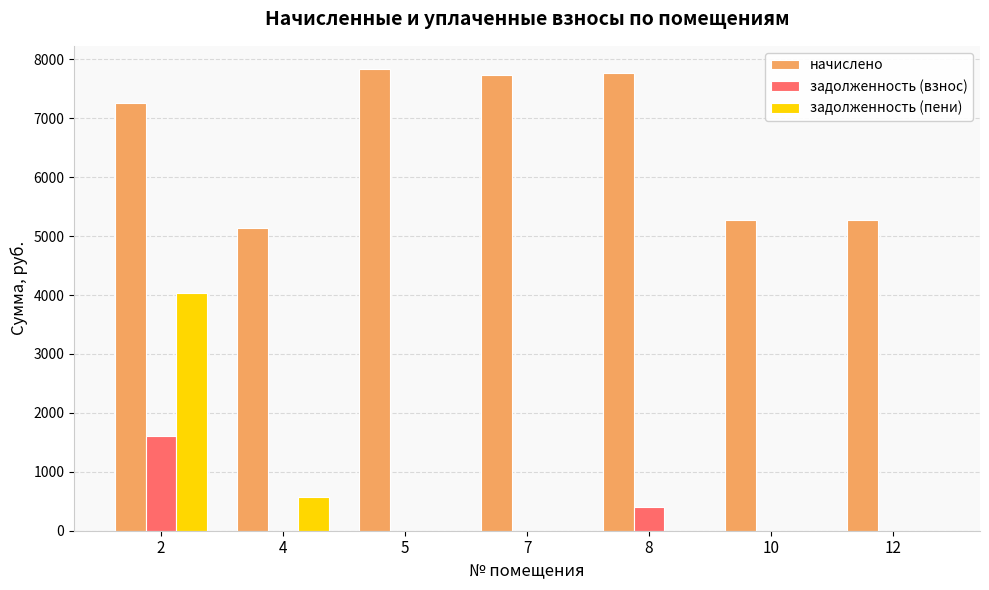

Which series changed the most between 2 and 8?

задолженность (пени)